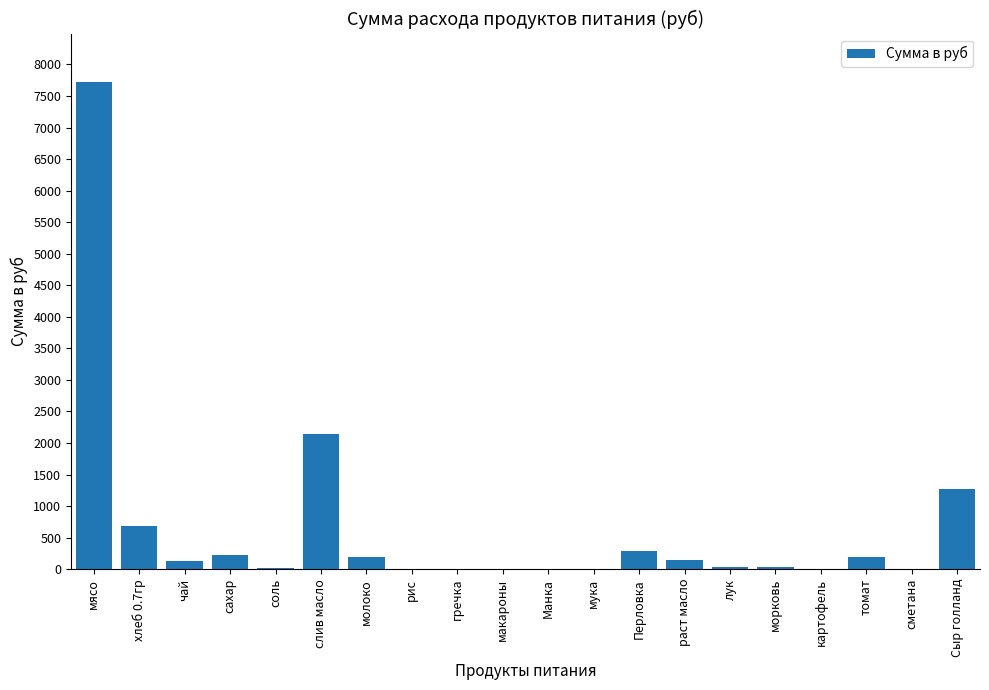

The value at картофель is 0.0. True or false?

True